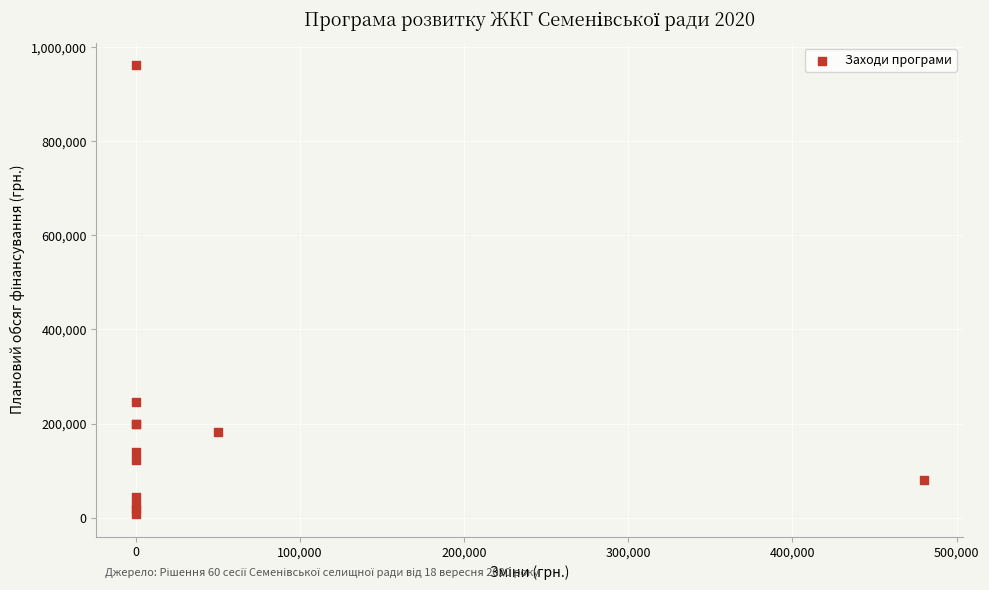

What Y value in the scatter plot is closest to 484776?

246445.0